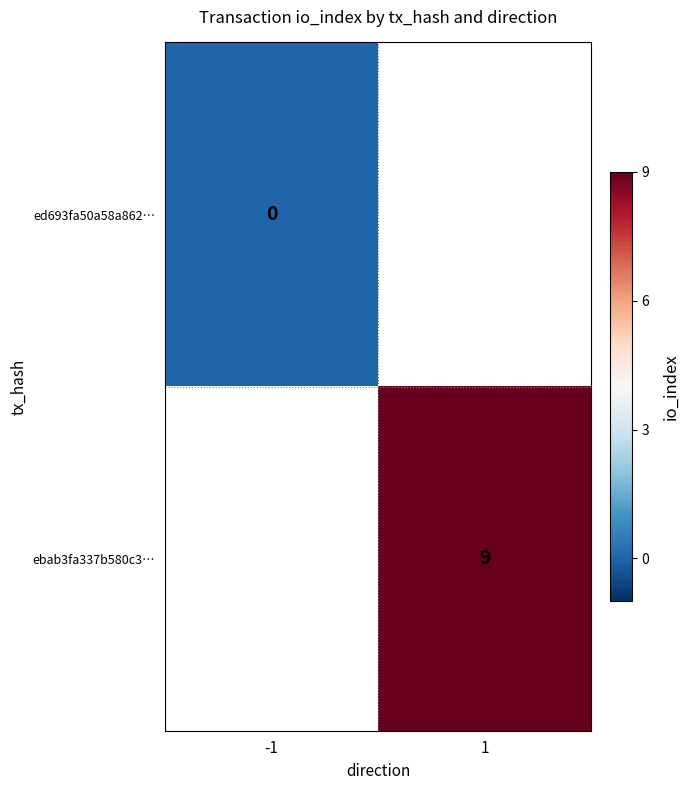

At how many categories does at least one series exceed 7?

1